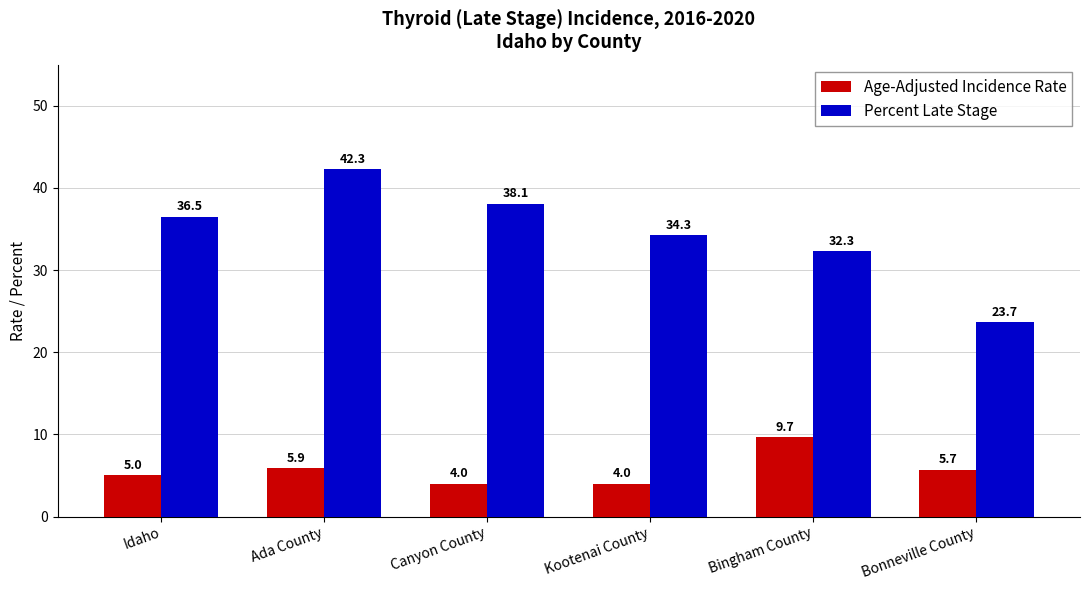

What is the label of the 1st bar from the right?

Bonneville County